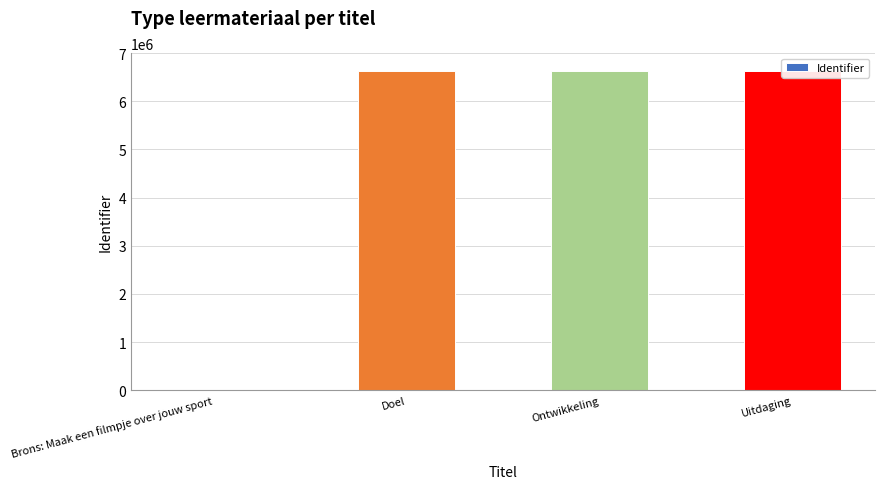

What is the sum of the values at Doel and Uitdaging?

13248833